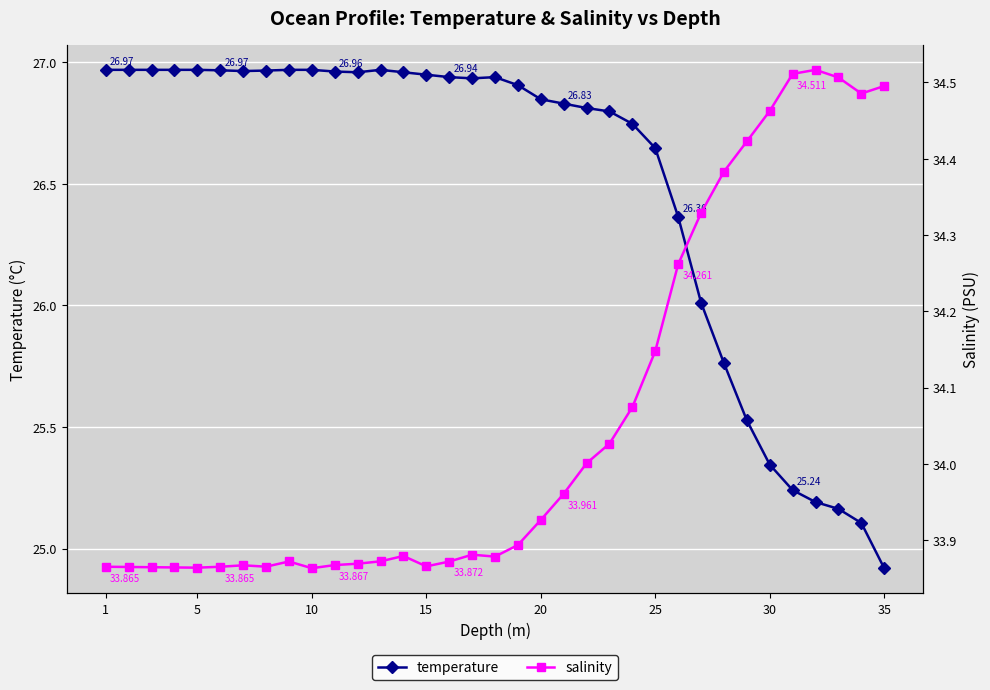

In temperature, how many points are lower than both neighbors (excluding endpoints)?

3